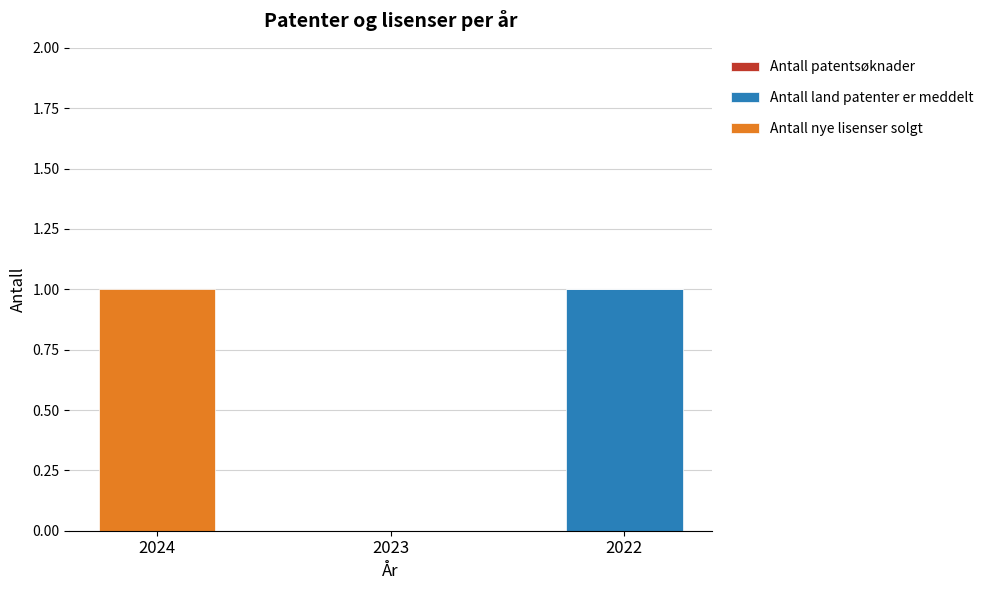

Are the bars horizontal?

No